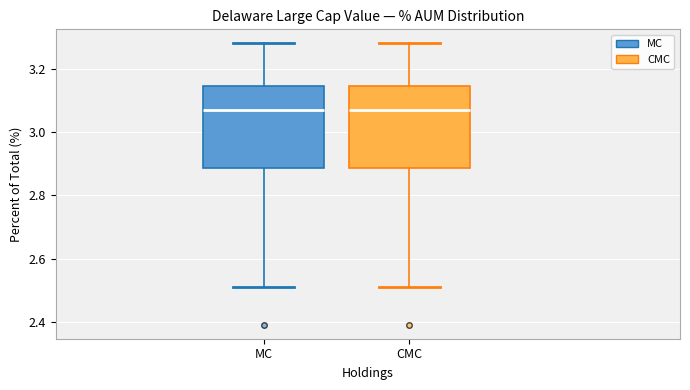

Reading left to right, read every box against the y-axis: the position of its median line, the range the box covers, and the ends of its whiskers. The values are not printed on the chart, so give them approximately, as read against the axis.

MC: median 3.06, box 2.88 to 3.14, whiskers 2.50 to 3.28
CMC: median 3.06, box 2.88 to 3.14, whiskers 2.50 to 3.28